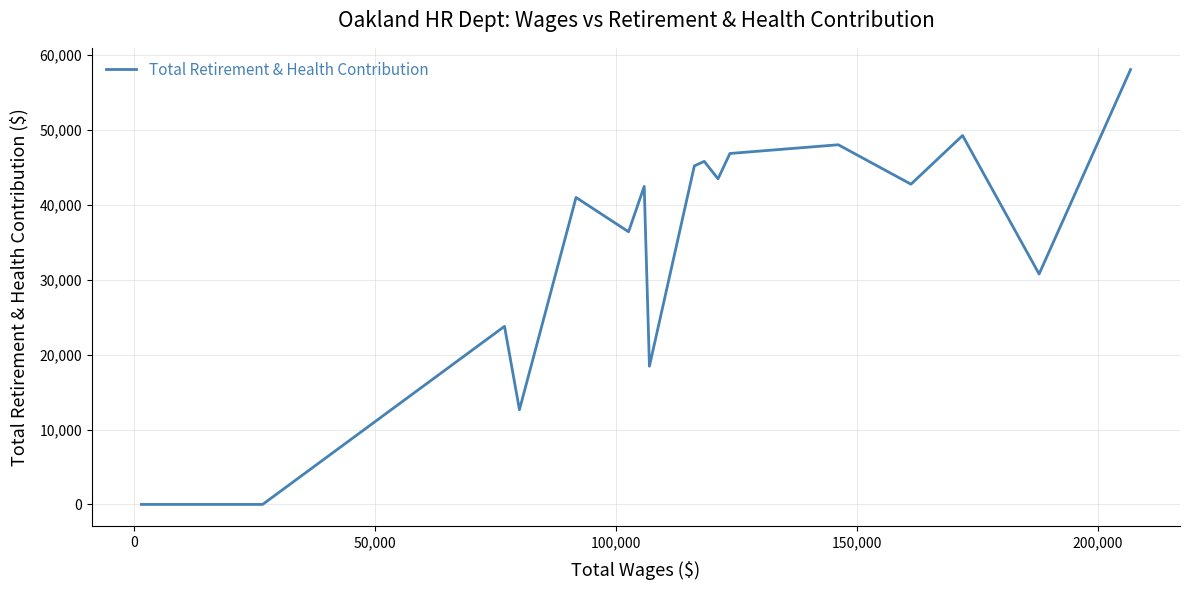

True or false: the data has more than 1 interior local peaks.

True